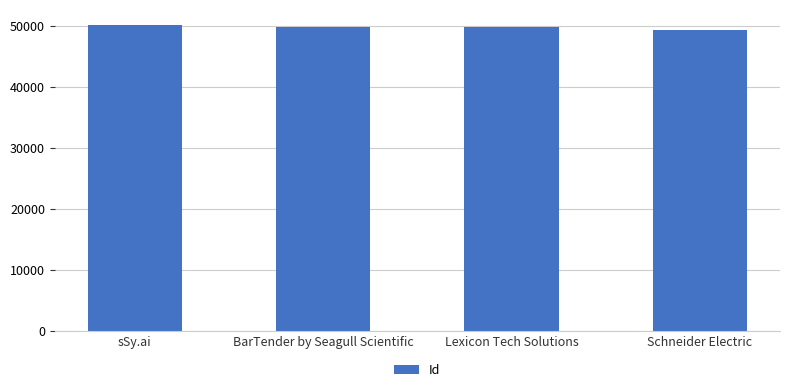

Are the bars grouped side by side (vs. stacked)?

No